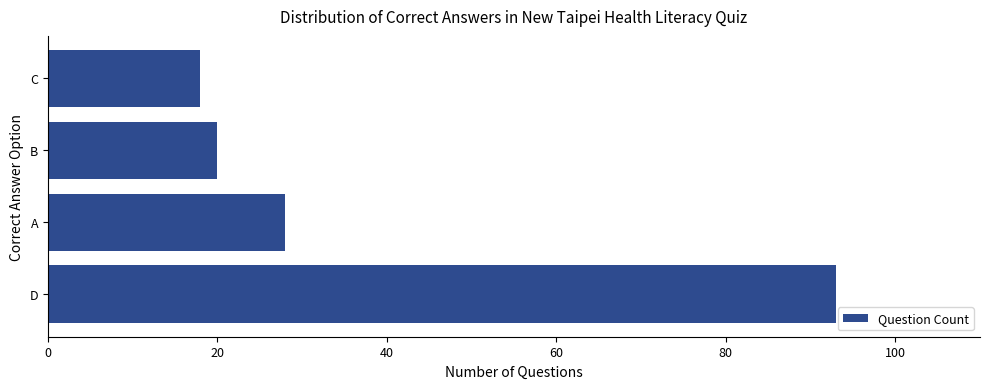

Reading bottom to top, transcribe all the data shown in this chart.

93	28	20	18